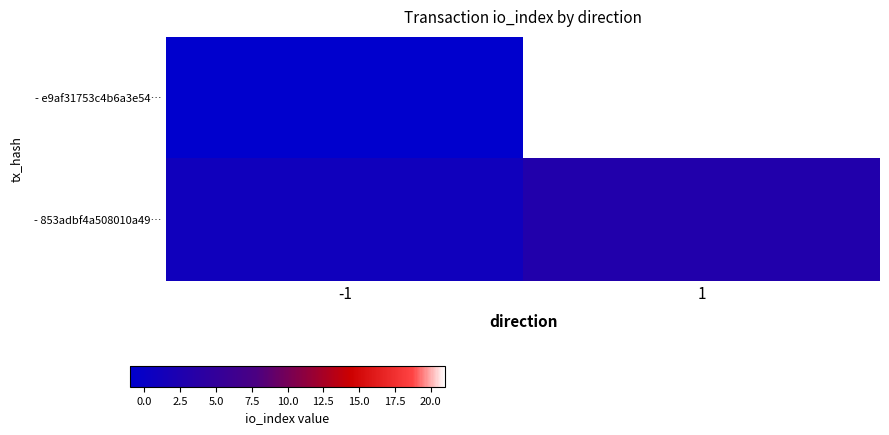

Count the number of data series in this chart.

2